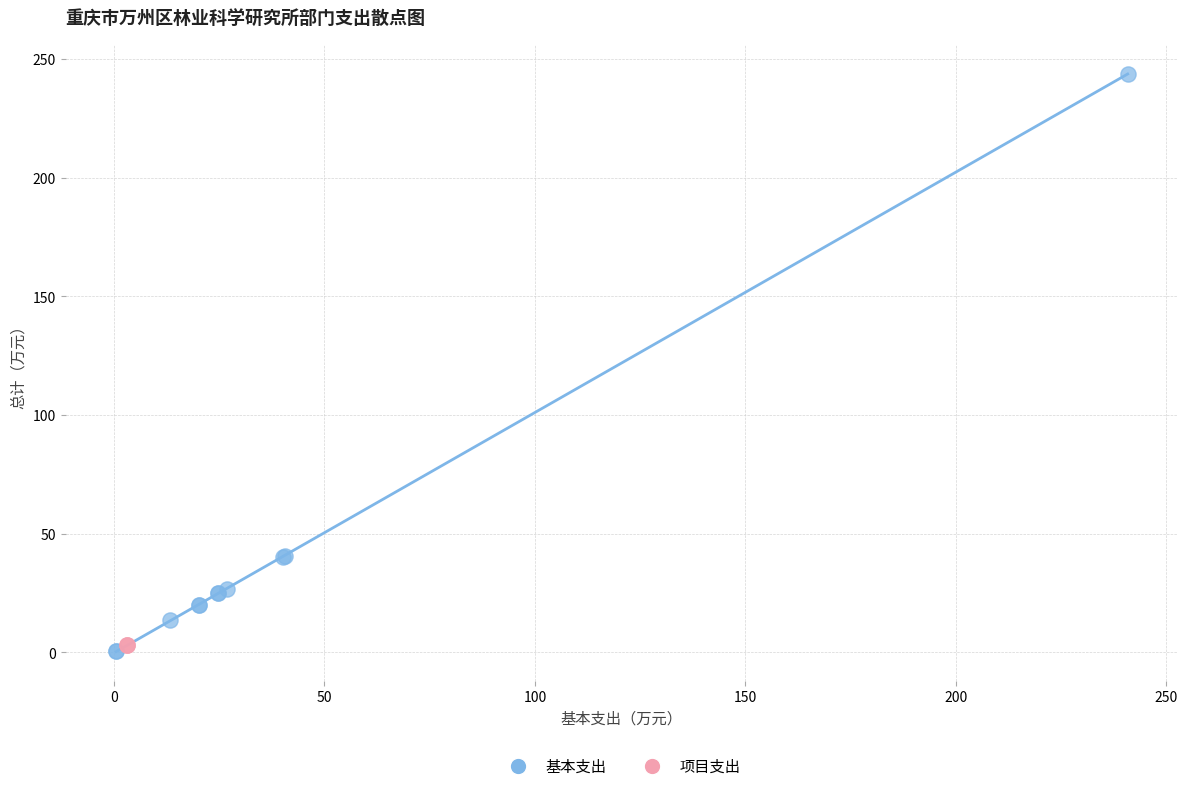

Which series contains the highest Y value?

基本支出